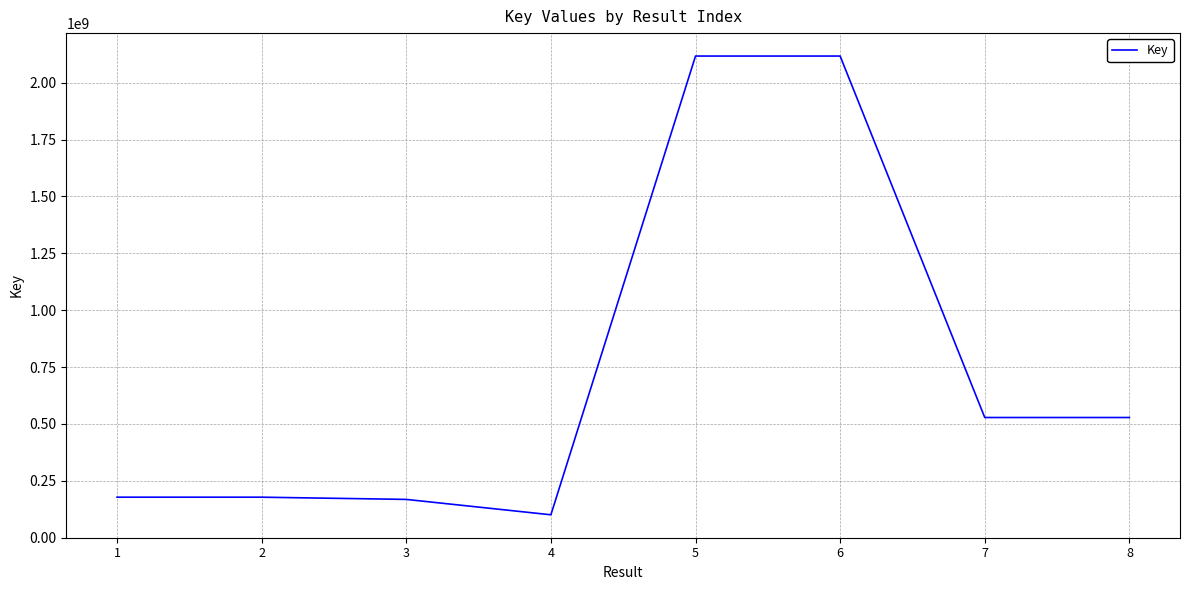

Approximately how many times larger is the value at 7 compared to 2?

3.0